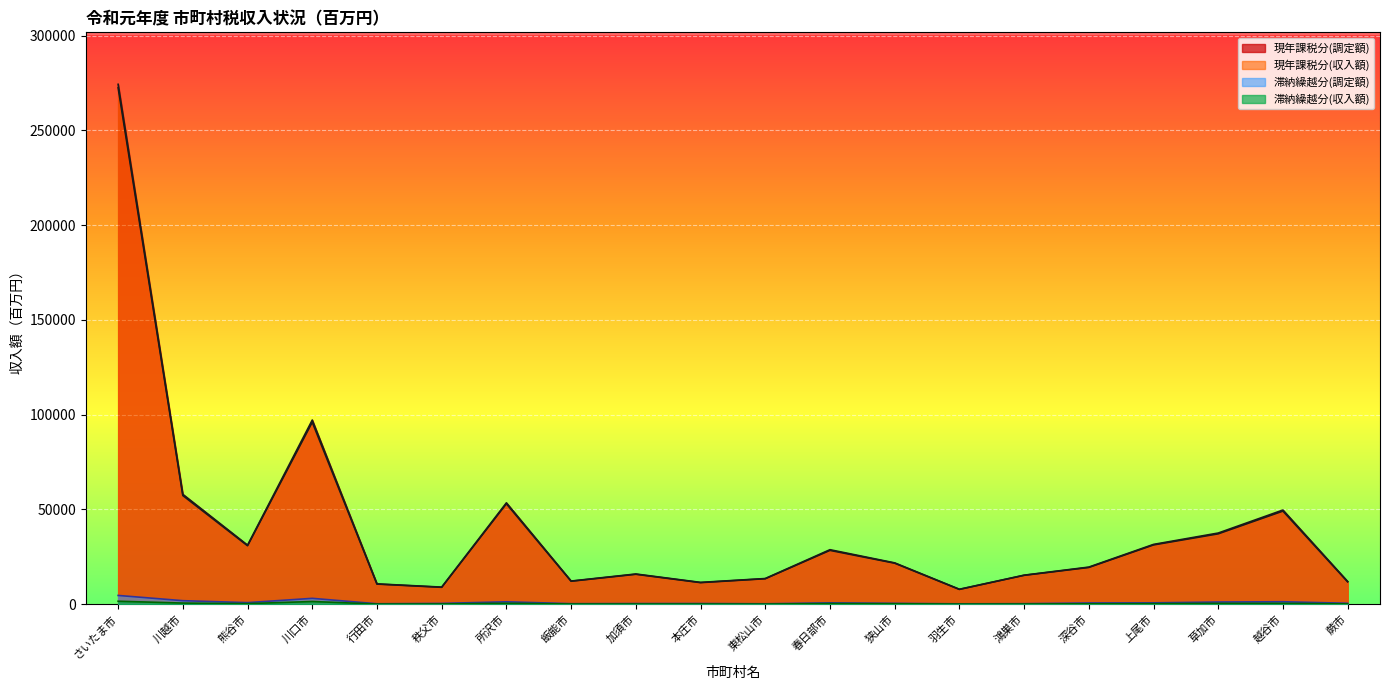

The value of 現年課税分(調定額) at 上尾市 is 31532. True or false?

True